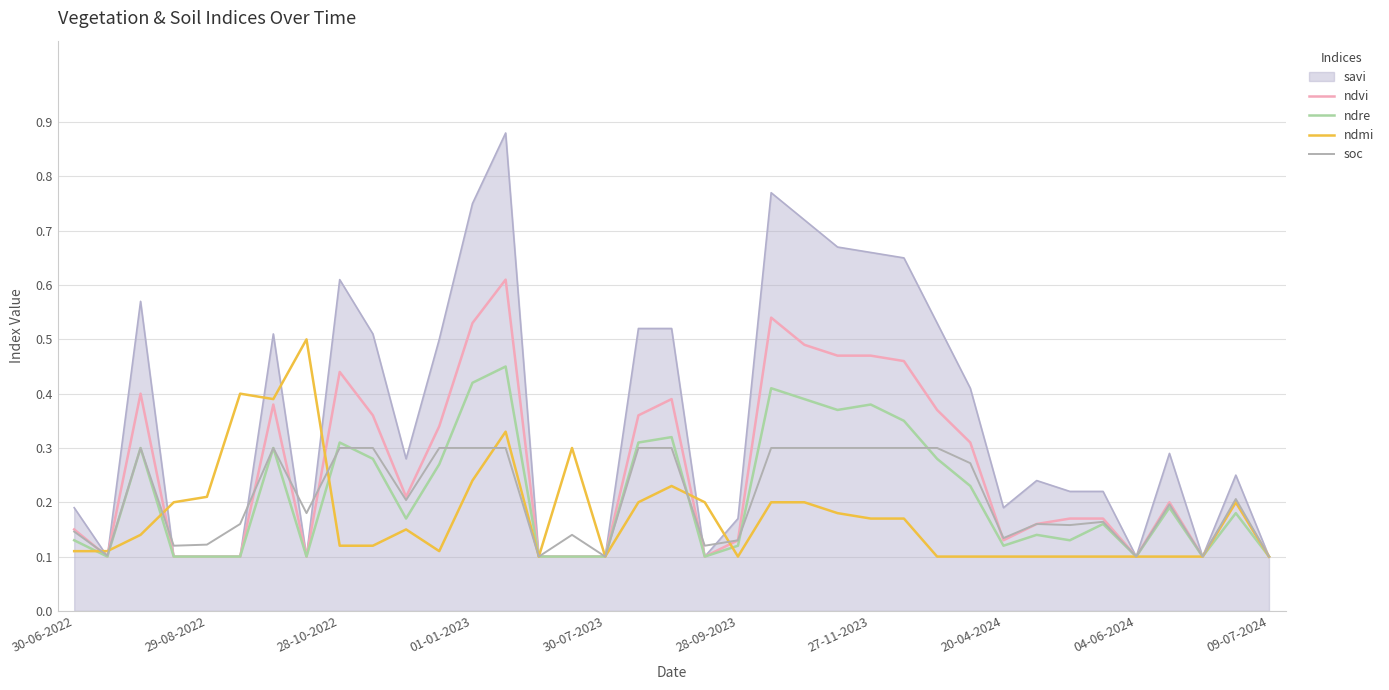

How many ndre values are between 0 and 1?

37